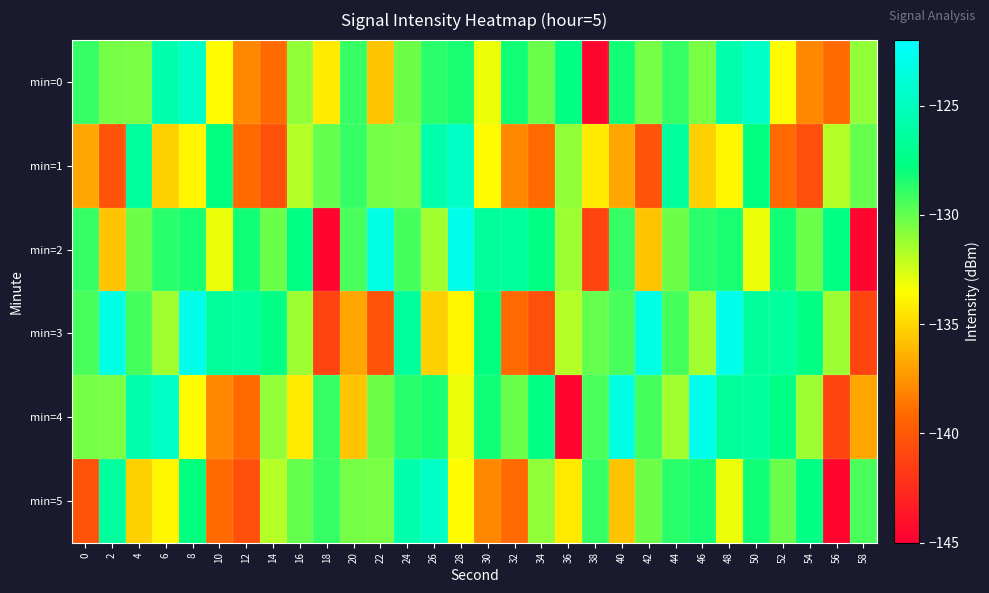

List the series in order of their peak value, lowest first.

min=0, min=1, min=5, min=2, min=3, min=4